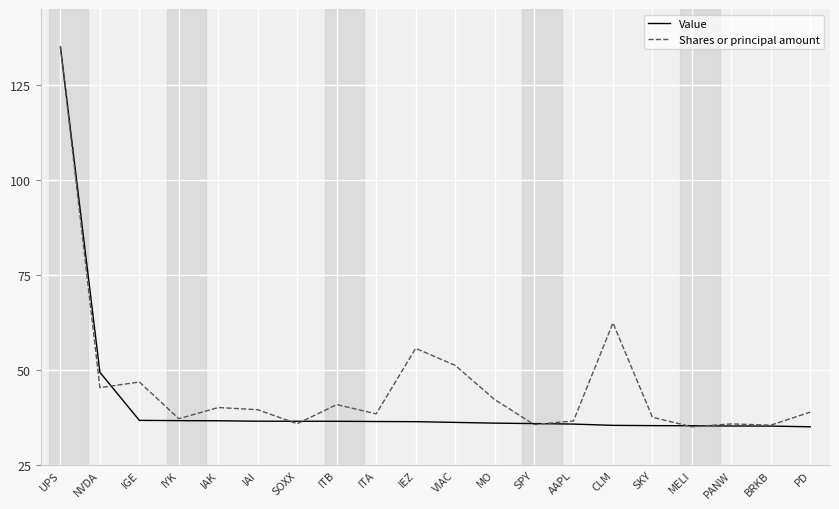

What is the minimum value for Shares or principal amount?

35.0